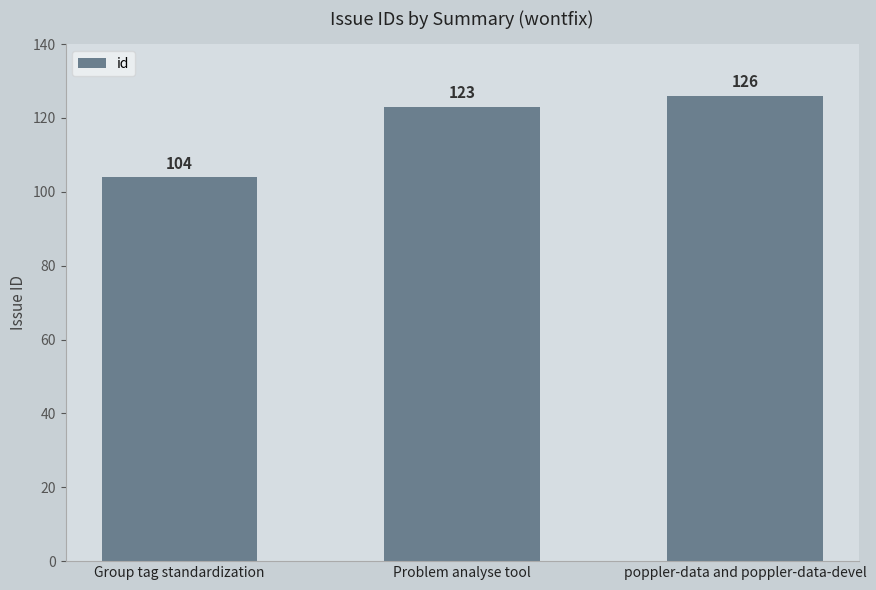

What is the difference between the maximum and minimum values?

22